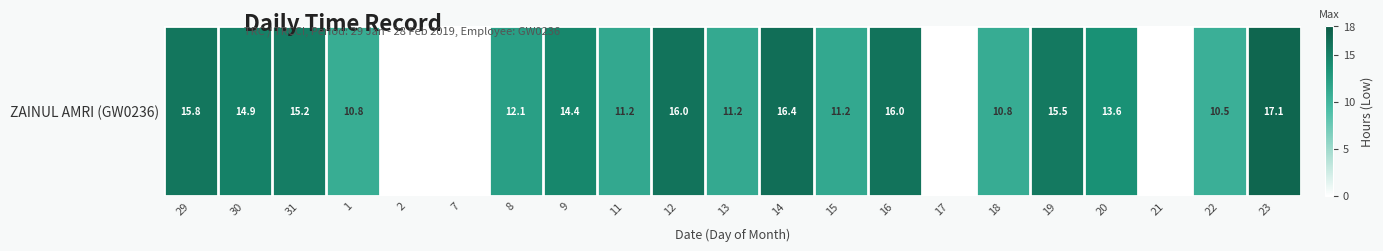

List the labels in order of value, largest first.

23, 14, 16, 12, 29, 19, 31, 30, 9, 20, 8, 11, 15, 13, 18, 1, 22, 2, 7, 17, 21